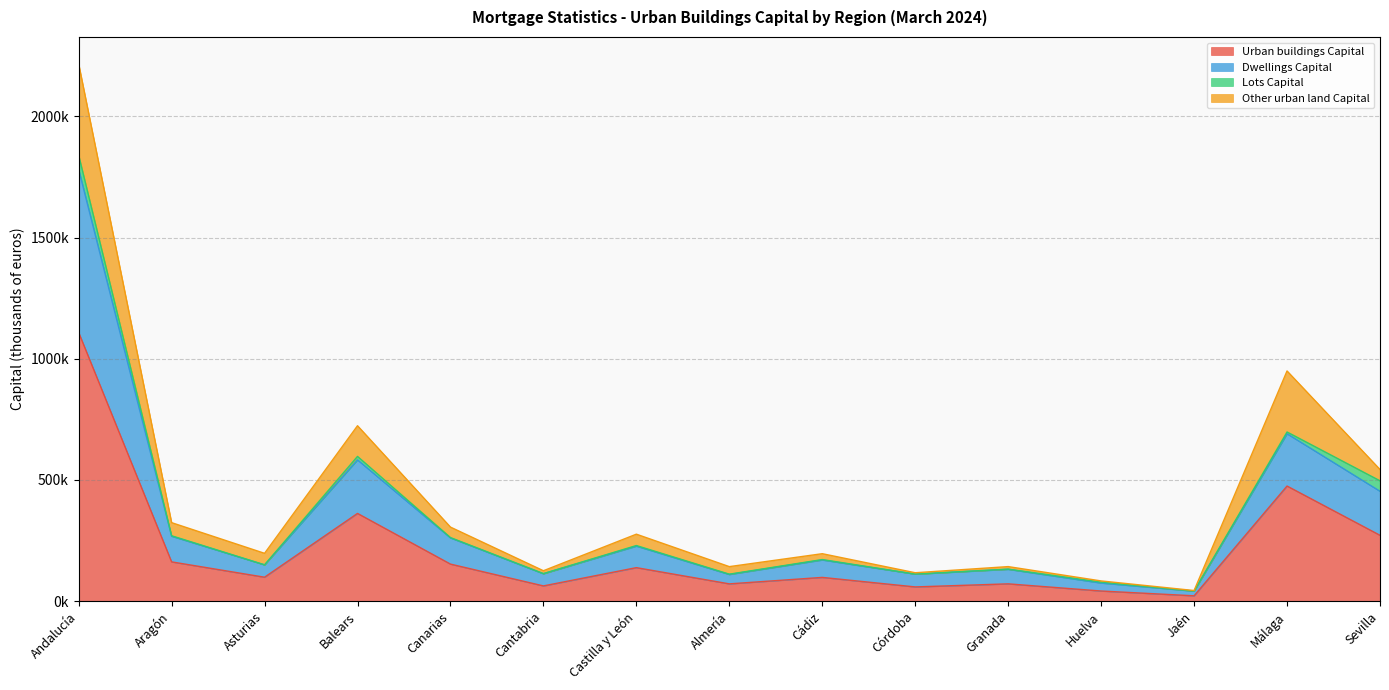

How many categories are shown in the chart?

15